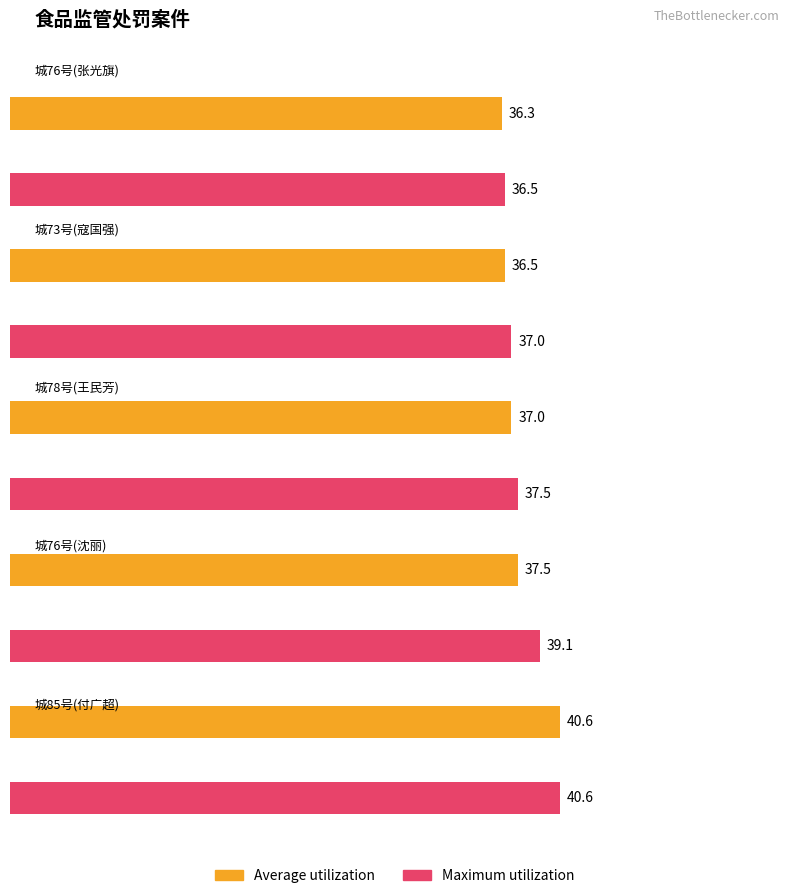

What is the sum of the Average utilization values at 城78号(王民芳) and 城76号(沈丽)?

74.5